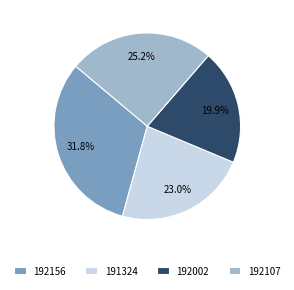

True or false: 192002 accounts for 29% of the total.

False